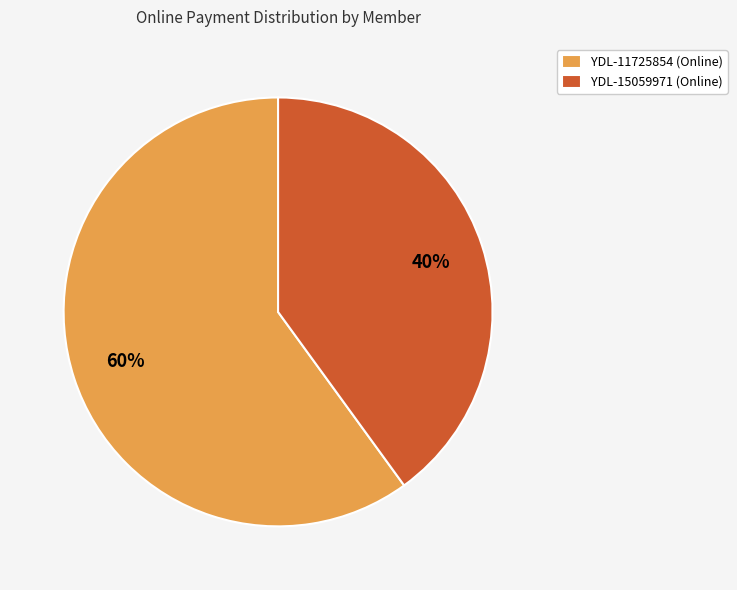

Is there any slice that represents more than half of the pie?

Yes